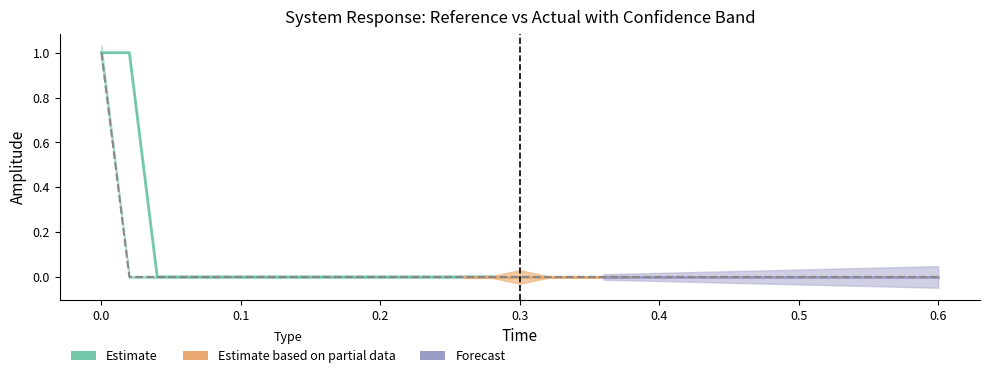

Reading right to left, list all the values displayed in this chart.

0	0	0	0	0	0	0	0	0	0	0	0	0	0	0	0	0	0	0	0	0	0	0	0	0	0	0	0	0	0	1